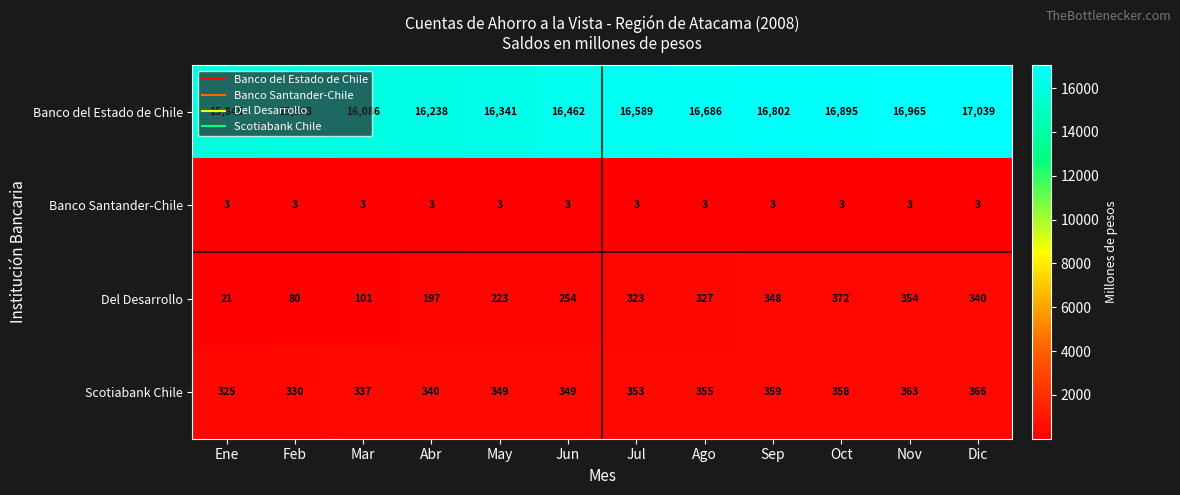

What value does the Del Desarrollo series have at Jul, to the nearest 10?

320